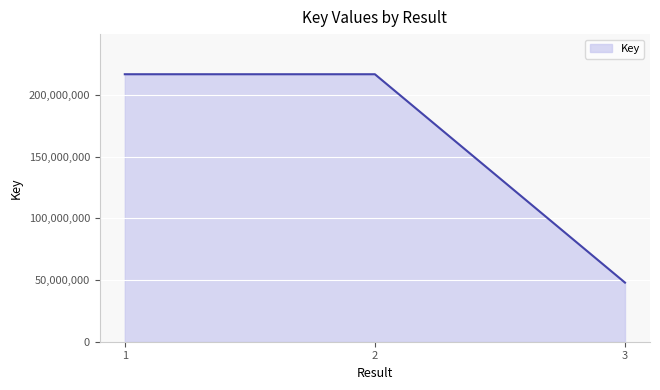

Approximately how many times larger is the value at 2 compared to 3?

4.5